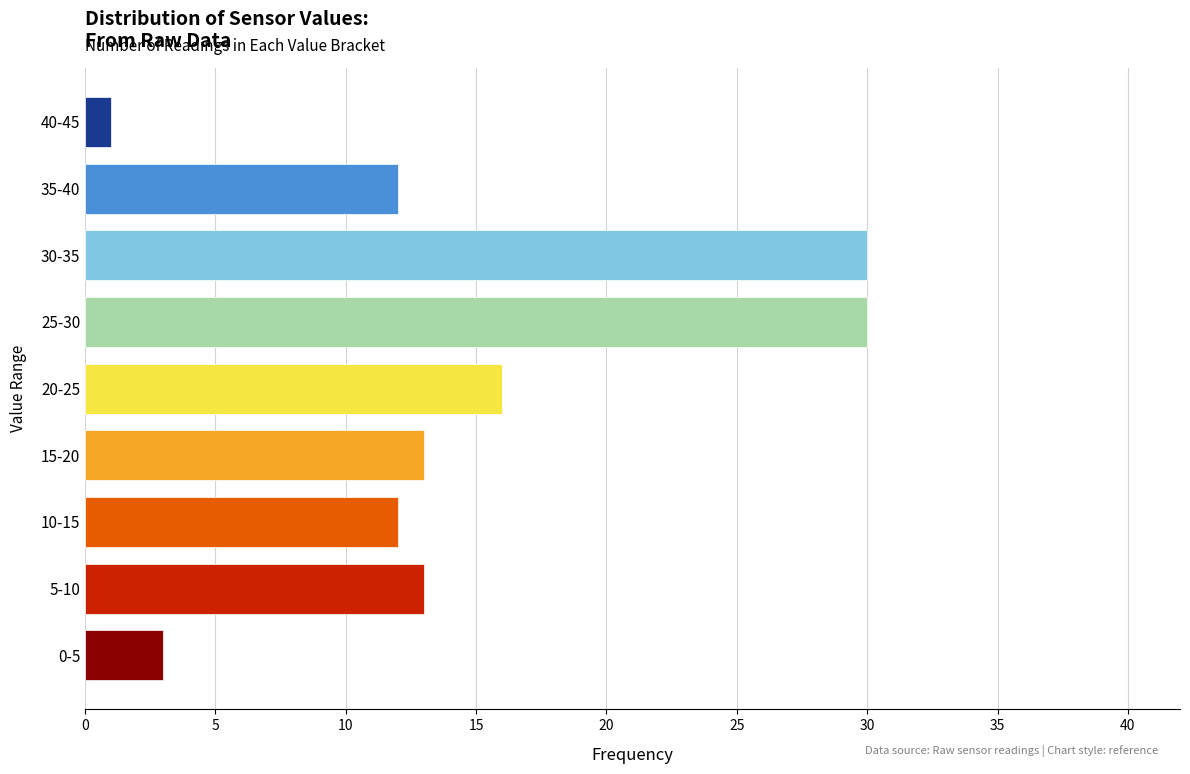

Reading bottom to top, transcribe all the data shown in this chart.

0-5=3	5-10=13	10-15=12	15-20=13	20-25=16	25-30=30	30-35=30	35-40=12	40-45=1